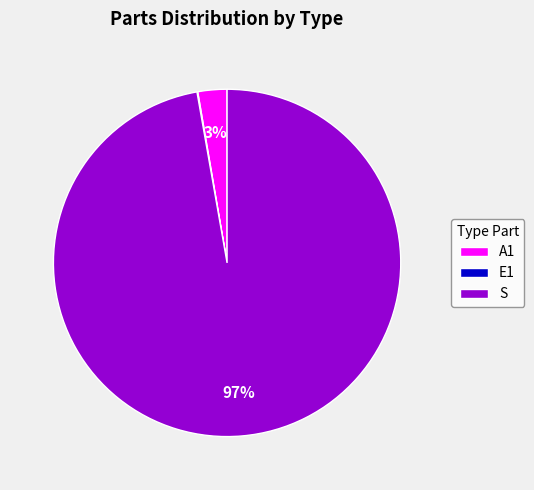

Is the sum of A1 and S greater than half?

Yes